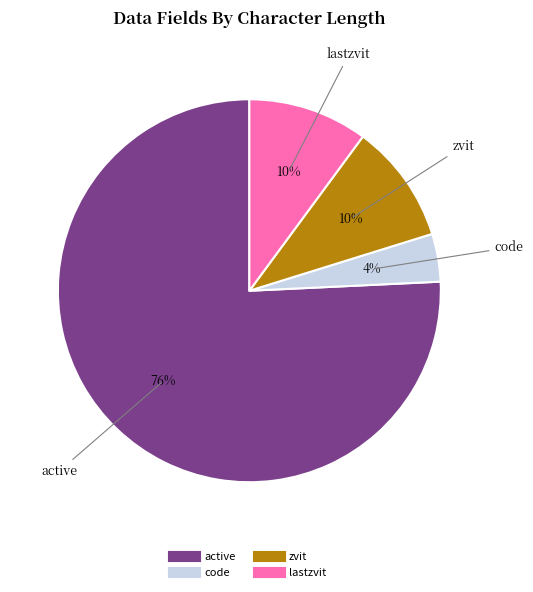

True or false: code accounts for 10% of the total.

False